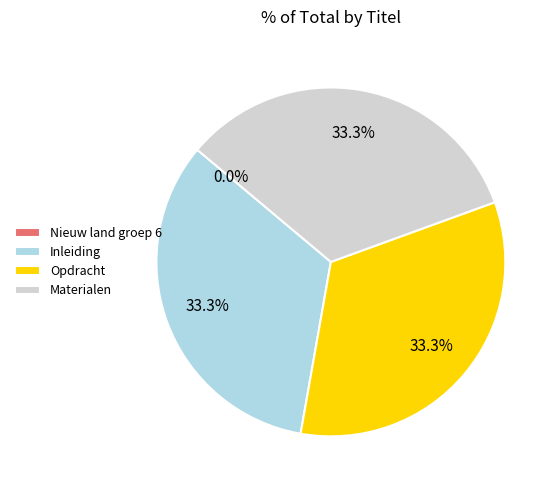

What portion of the pie excludes Opdracht?

66.7%